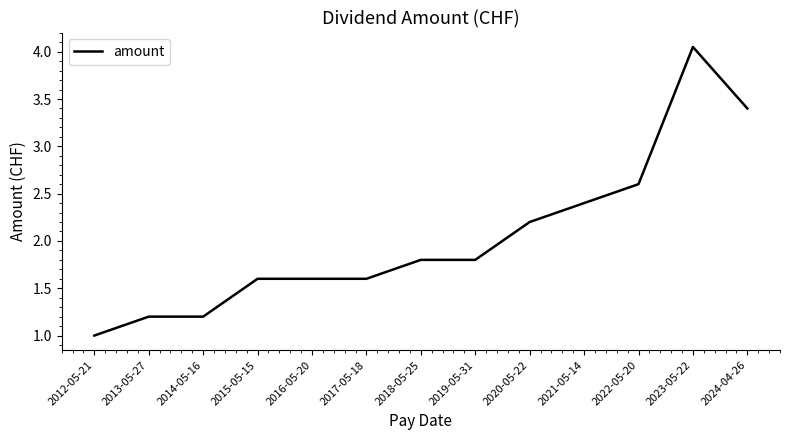

Is this an area chart (filled region under the line)?

No